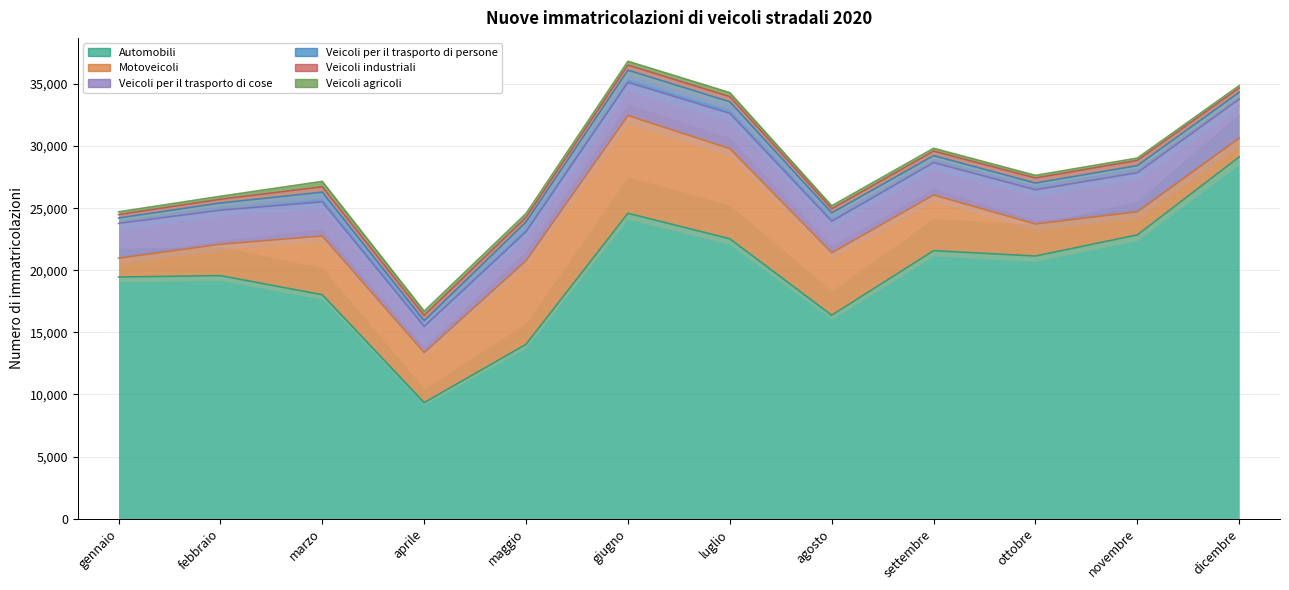

At which label does Automobili reach its minimum?

aprile